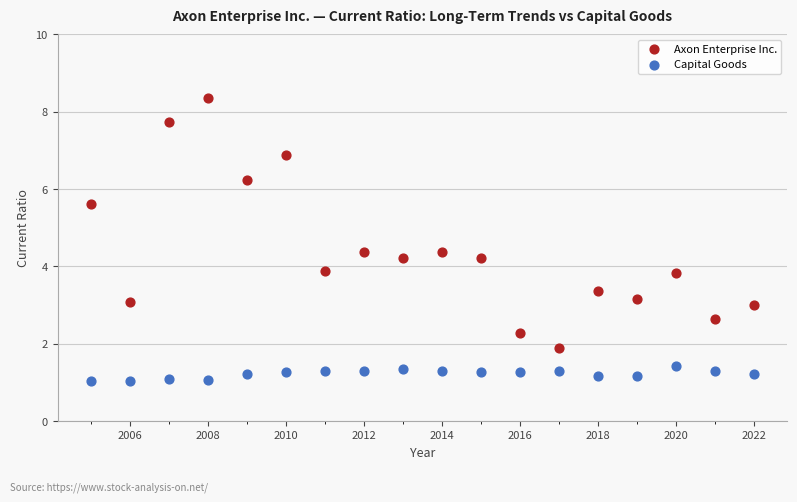

Which series contains the lowest Y value?

Capital Goods